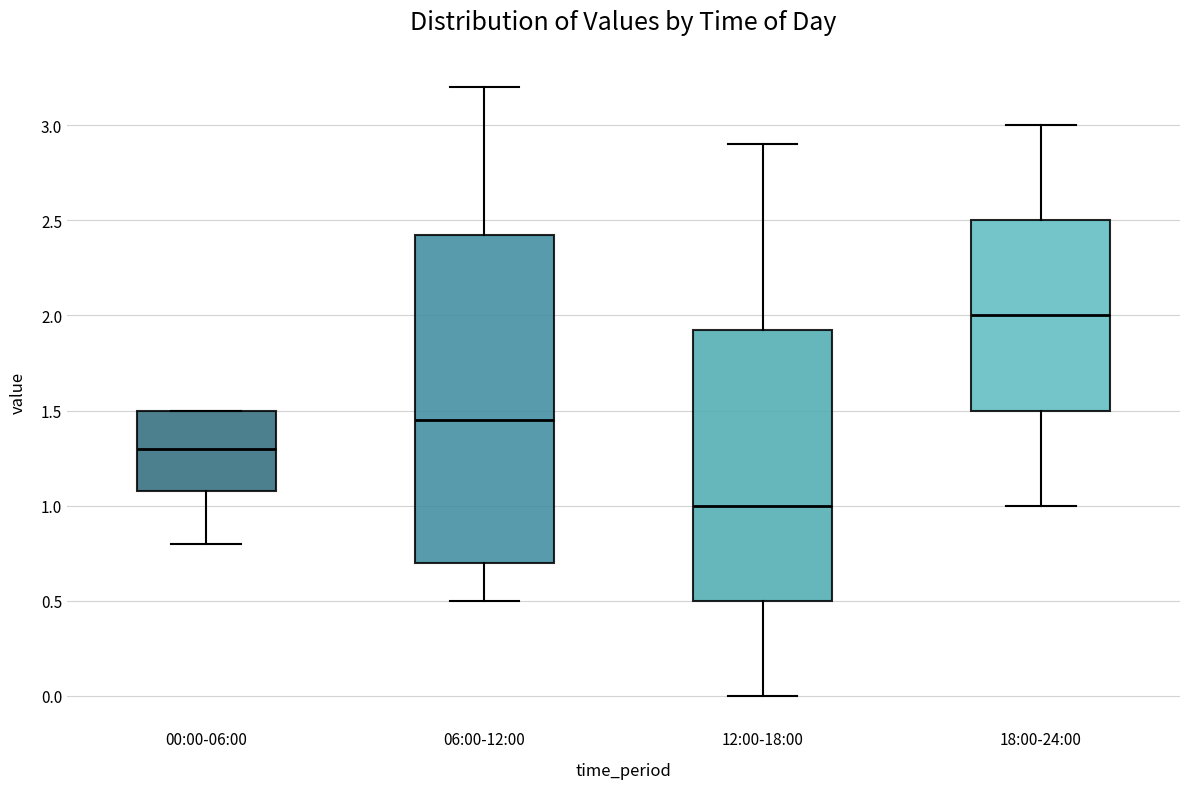

Comparing the boxes themselves (not the whiskers), which one is the tallest?

06:00-12:00